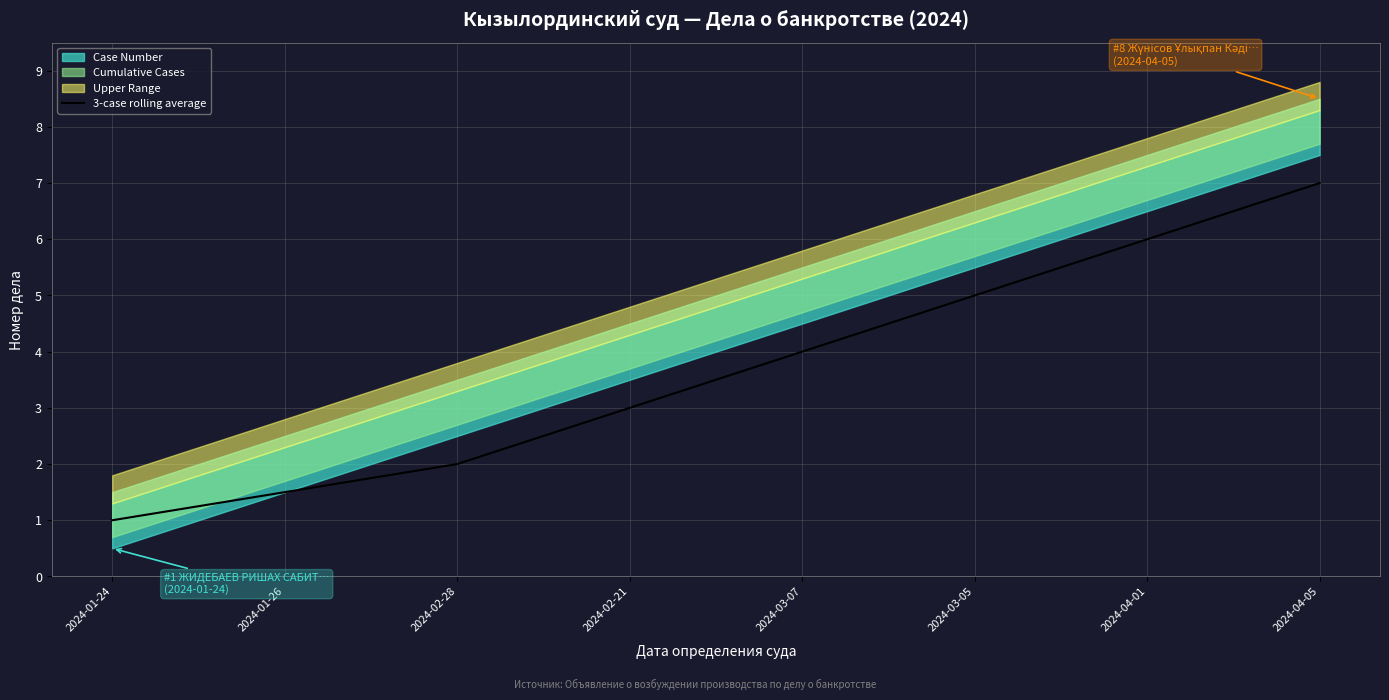

Reading left to right, transcribe all the data shown in this chart.

1.0	1.5	2.0	3.0	4.0	5.0	6.0	7.0